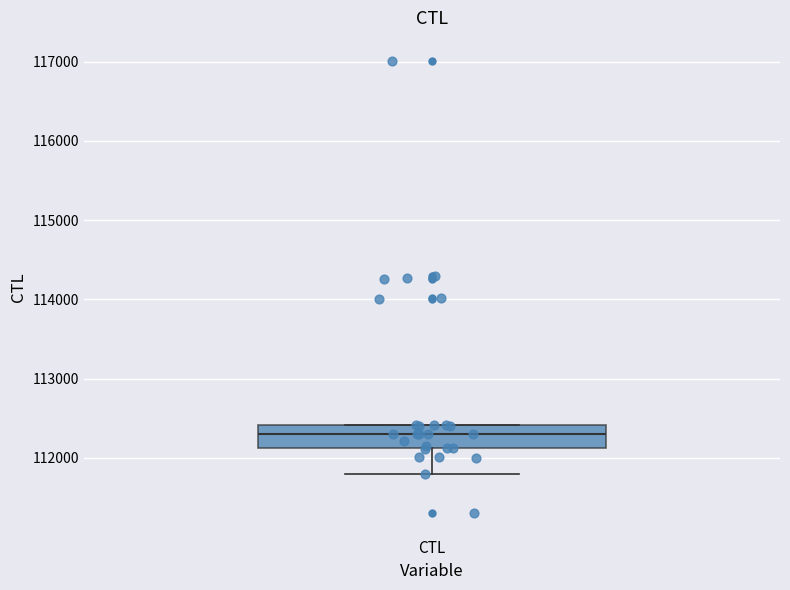

Read this box plot against the y-axis: the position of the median line, the range covered by the box, and the ends of both whiskers. The values are not printed on the chart, so give them approximately, as read against the axis.

median 112300, box 112100 to 112400, whiskers 111800 to 112400